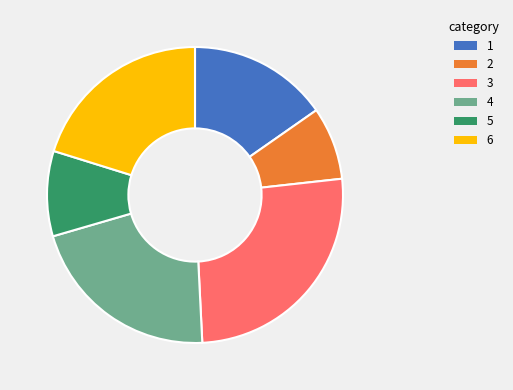

Is there any slice that represents more than half of the pie?

No